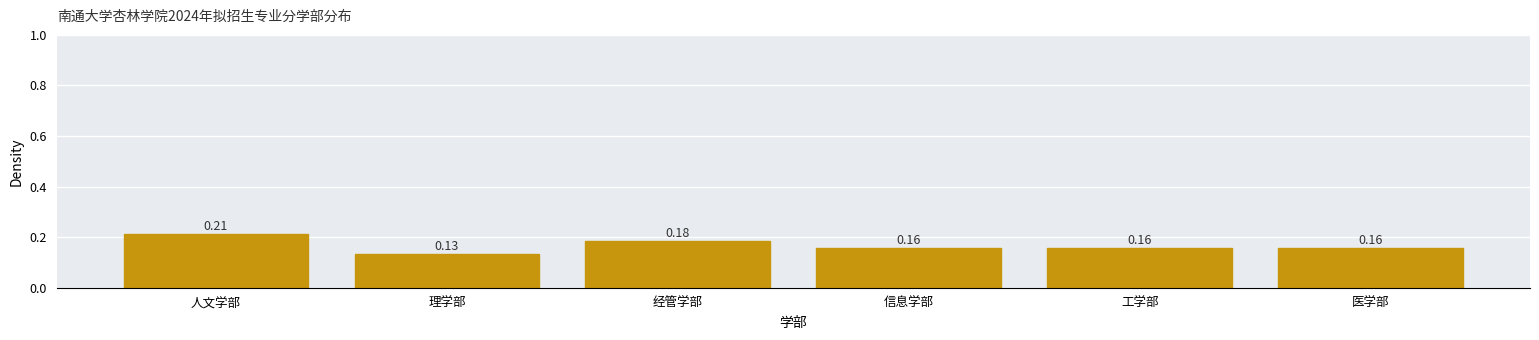

Which has a higher value, 工学部 or 理学部?

工学部